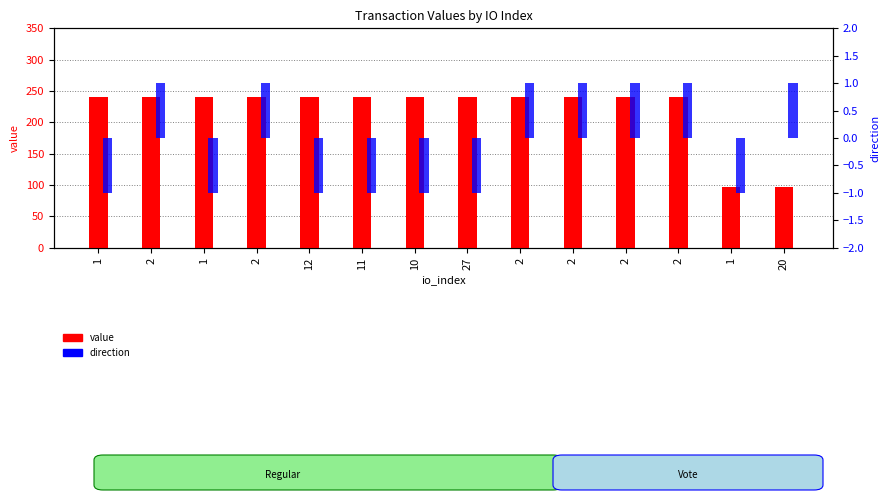

Which has a higher value, 2 or 2?

2